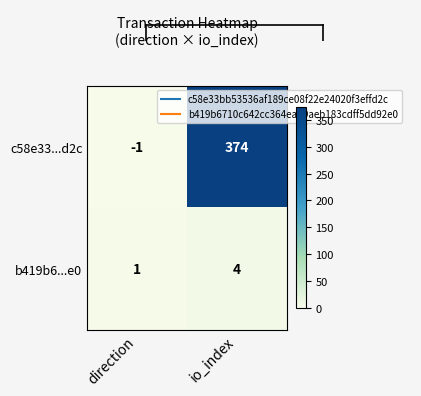

What is the approximate value of c58e33...d2c at io_index?

374